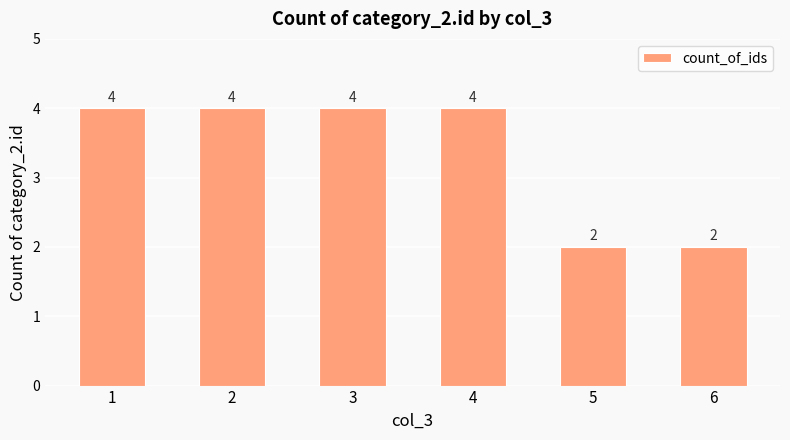

Which has a higher value, 6 or 2?

2